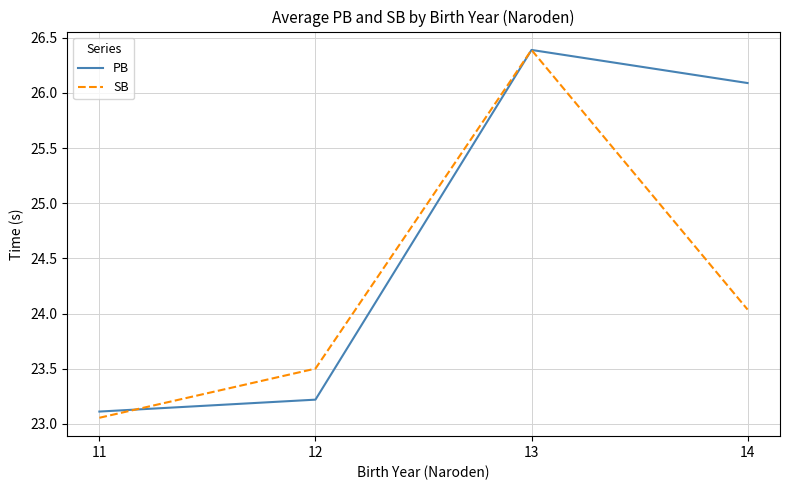

Rank the series at 12 from highest to lowest value.

SB, PB